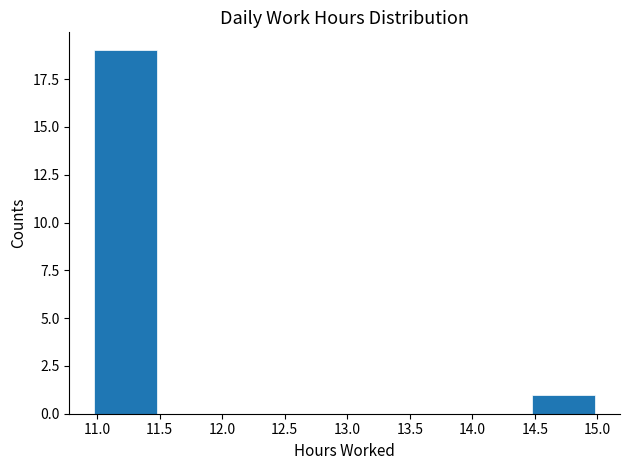

Which range on the x-axis has the tallest bar?

10.98 to 11.48